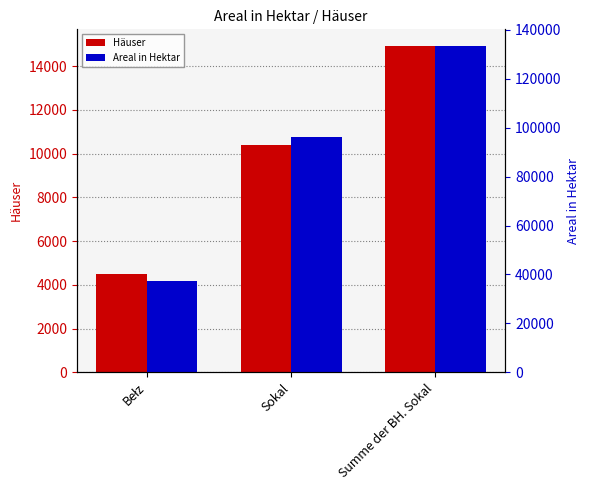

What is the highest value of the Häuser series?

14930